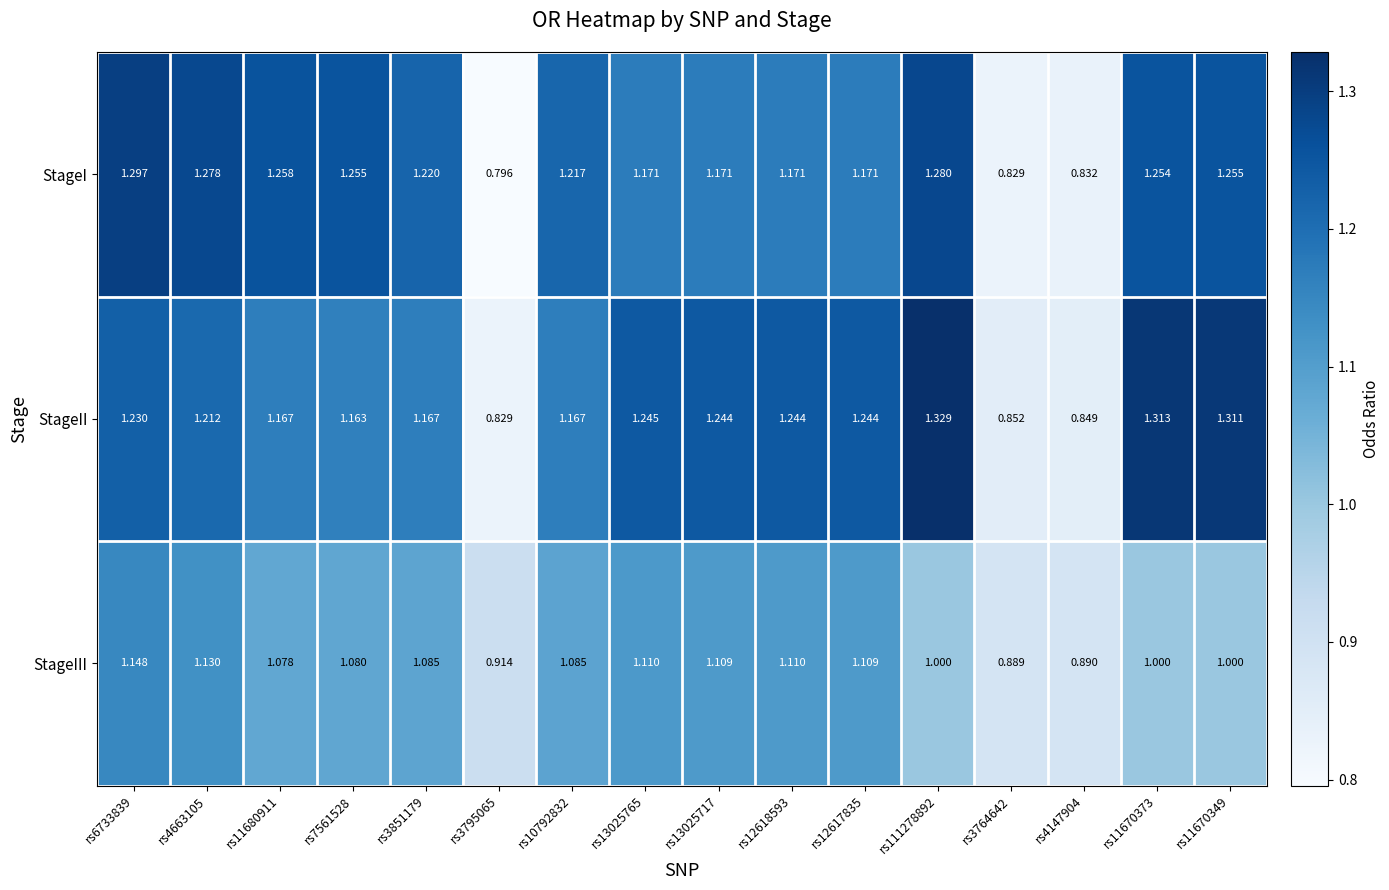

At rs11670373, list the series in order from largest to smallest.

StageII, StageI, StageIII